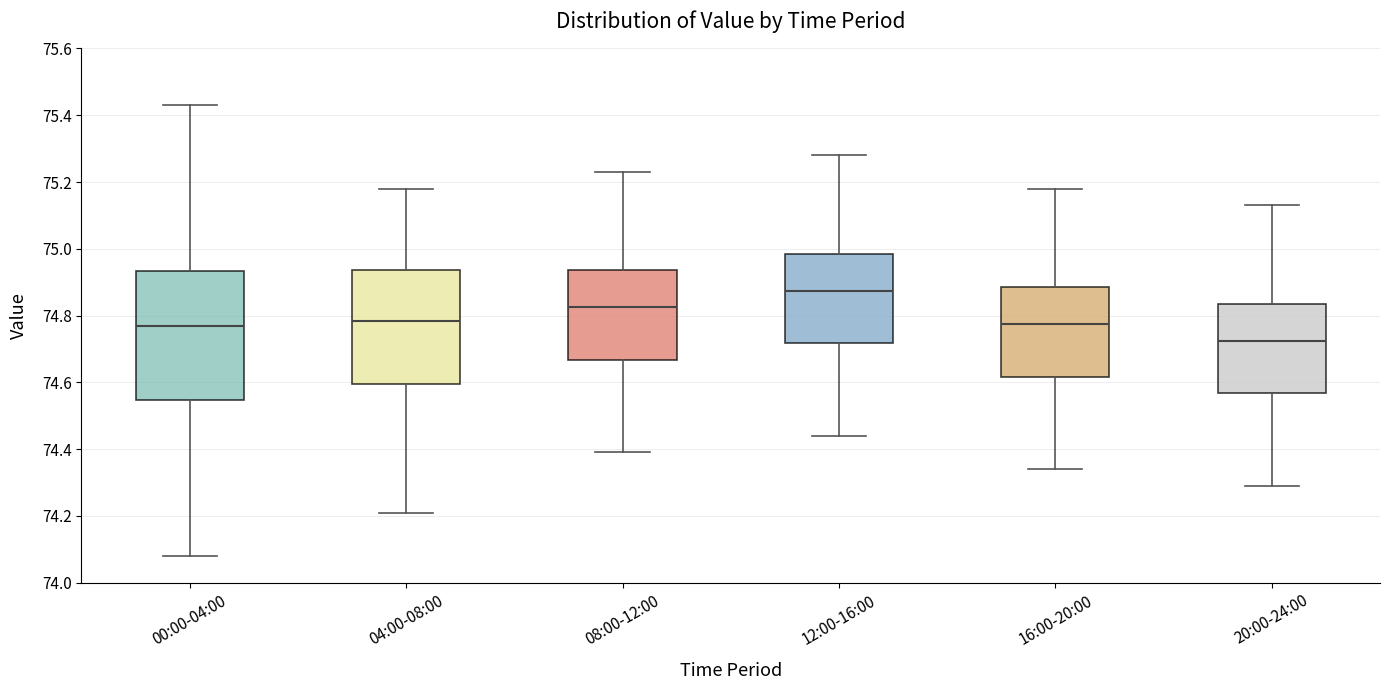

Reading left to right, read every box against the y-axis: the position of its median line, the range the box covers, and the ends of its whiskers. The values are not printed on the chart, so give them approximately, as read against the axis.

00:00-04:00: median 74.78, box 74.54 to 74.94, whiskers 74.08 to 75.44
04:00-08:00: median 74.78, box 74.60 to 74.94, whiskers 74.22 to 75.18
08:00-12:00: median 74.82, box 74.66 to 74.94, whiskers 74.40 to 75.24
12:00-16:00: median 74.88, box 74.72 to 74.98, whiskers 74.44 to 75.28
16:00-20:00: median 74.78, box 74.62 to 74.88, whiskers 74.34 to 75.18
20:00-24:00: median 74.72, box 74.56 to 74.84, whiskers 74.30 to 75.14